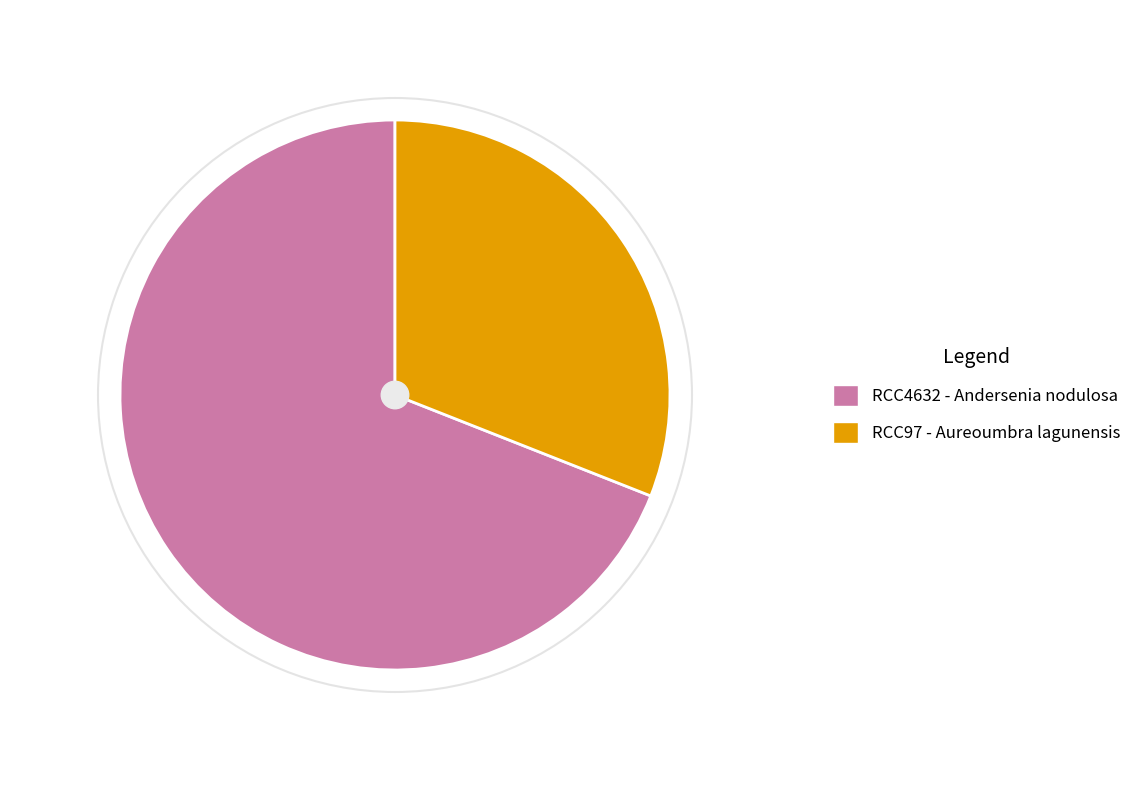

Approximately how many times larger is the value at RCC4632 - Andersenia nodulosa compared to RCC97 - Aureoumbra lagunensis?

2.2